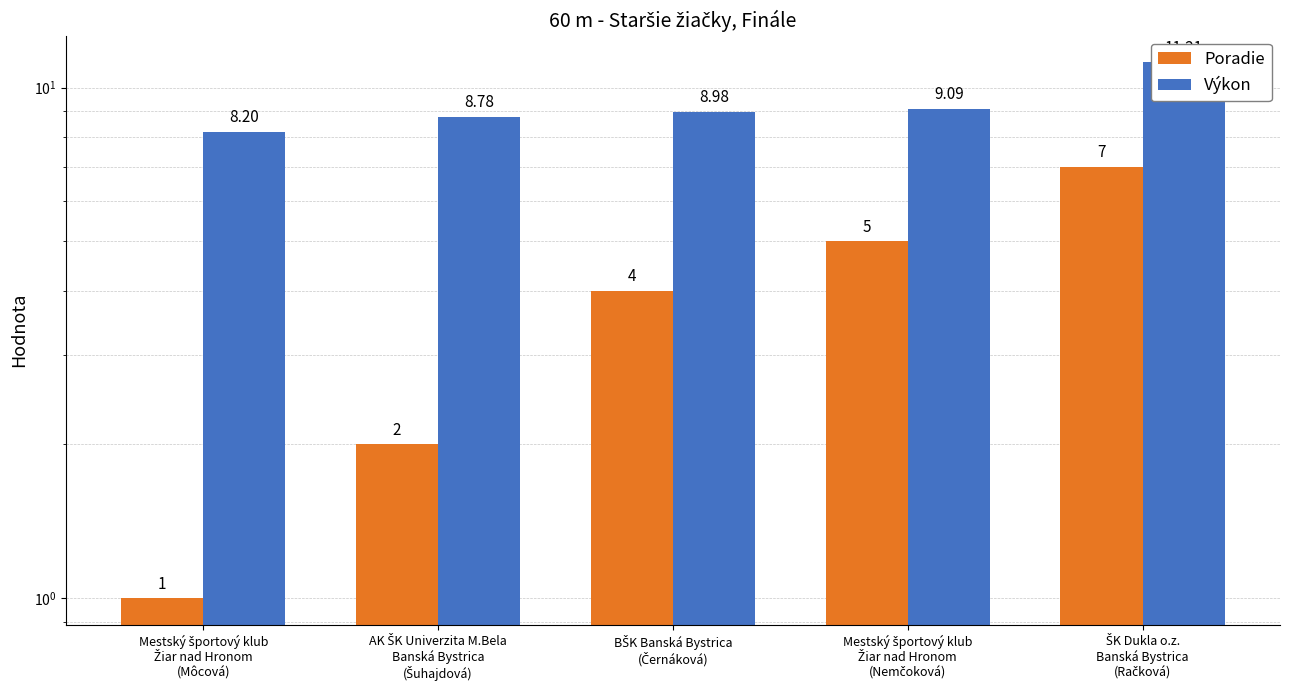

How many groups of bars are there?

5